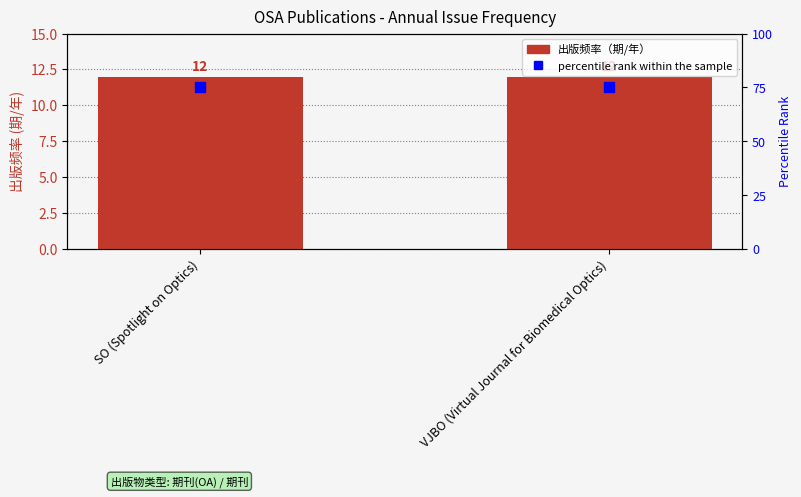

Which series has the largest total across all categories?

percentile rank within the sample